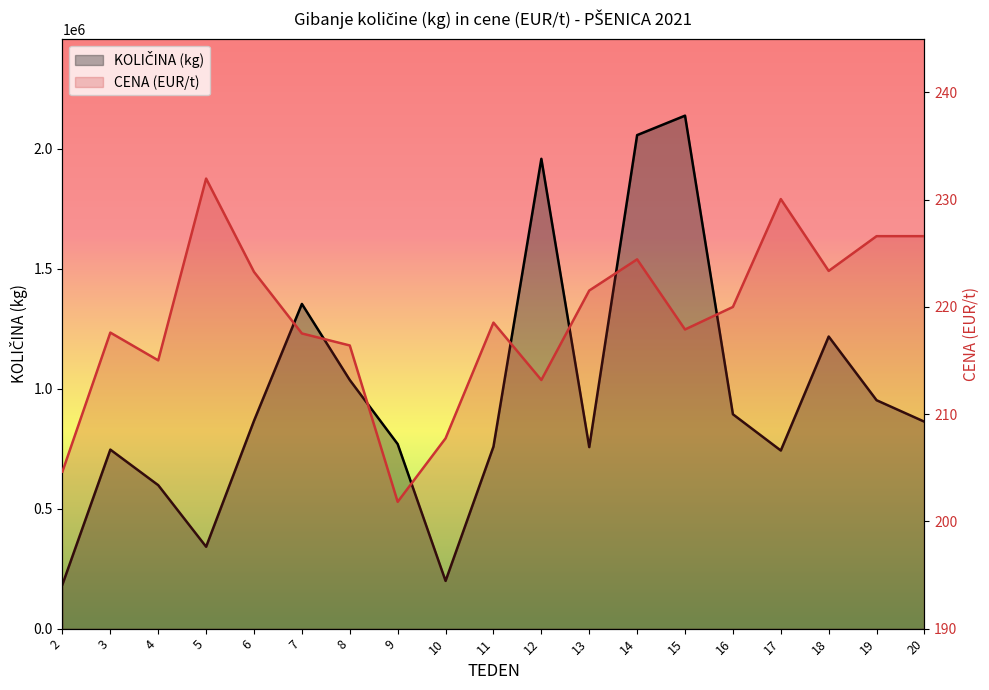

List the series in order of their overall mean, highest first.

KOLIČINA (kg), CENA (EUR/t)